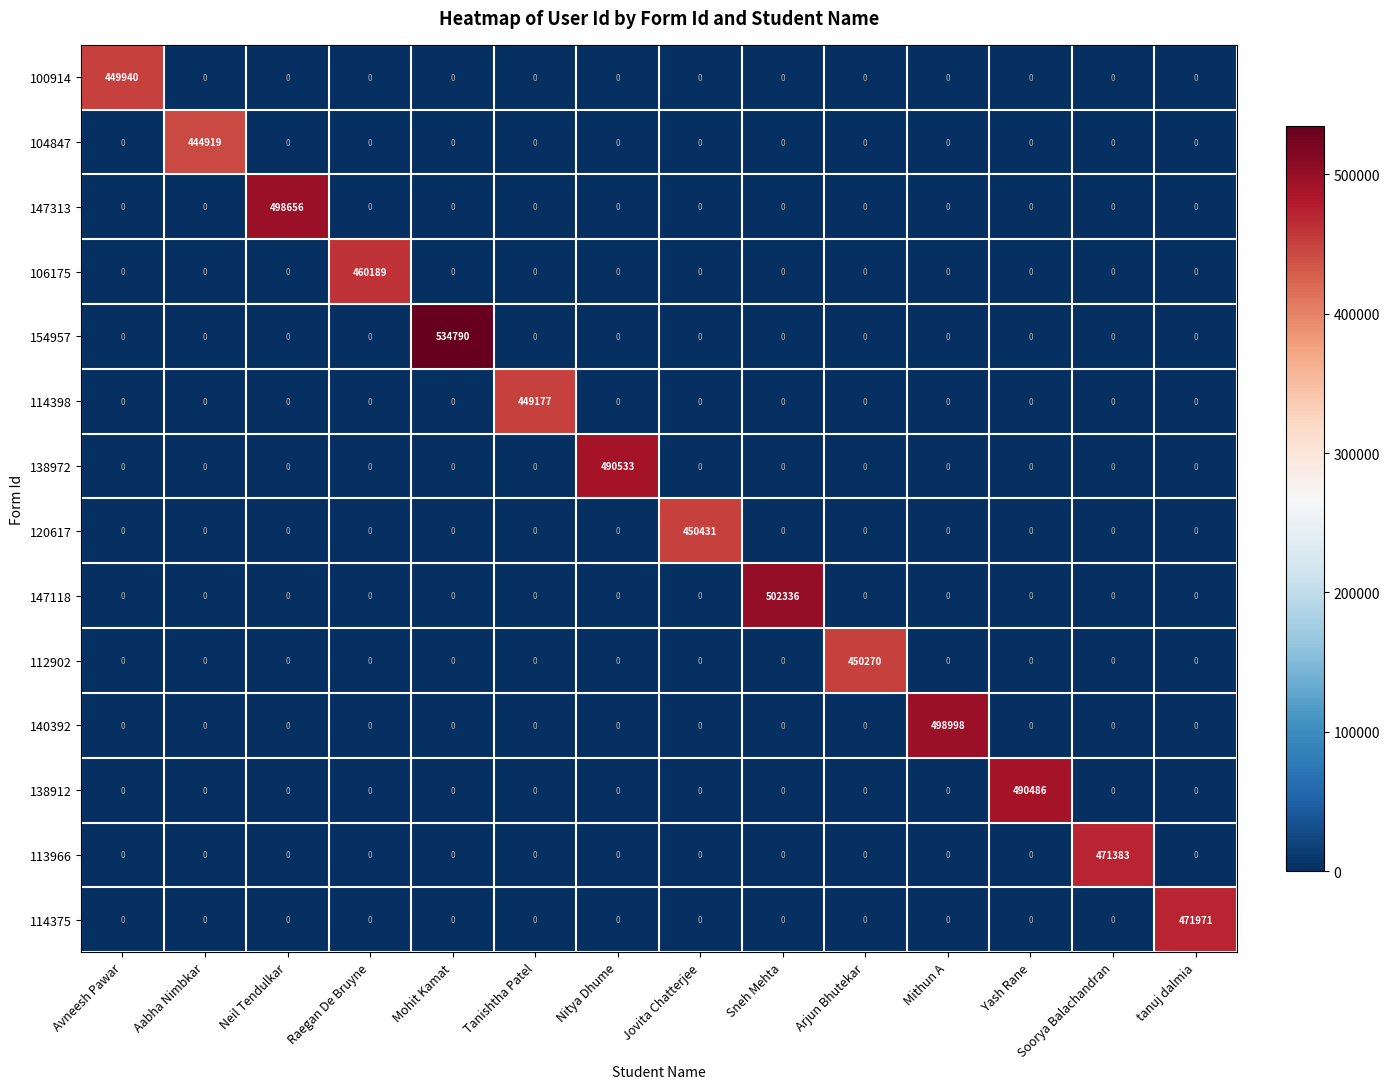

At how many categories does at least one series exceed 208200?

14